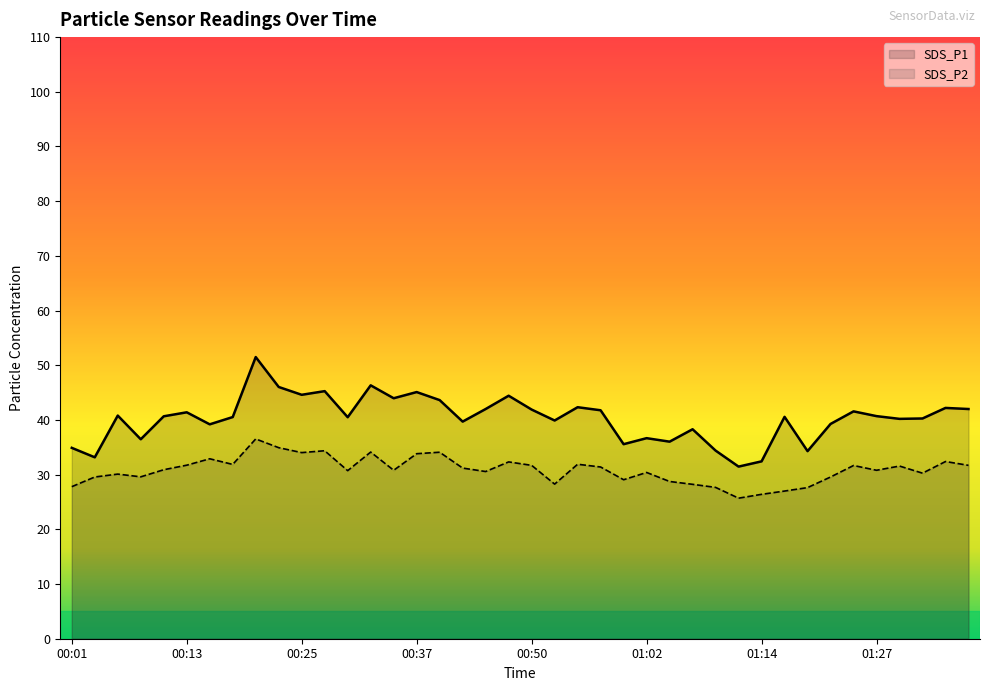

What is the spread (max minus min) of values at 00:50?

10.2